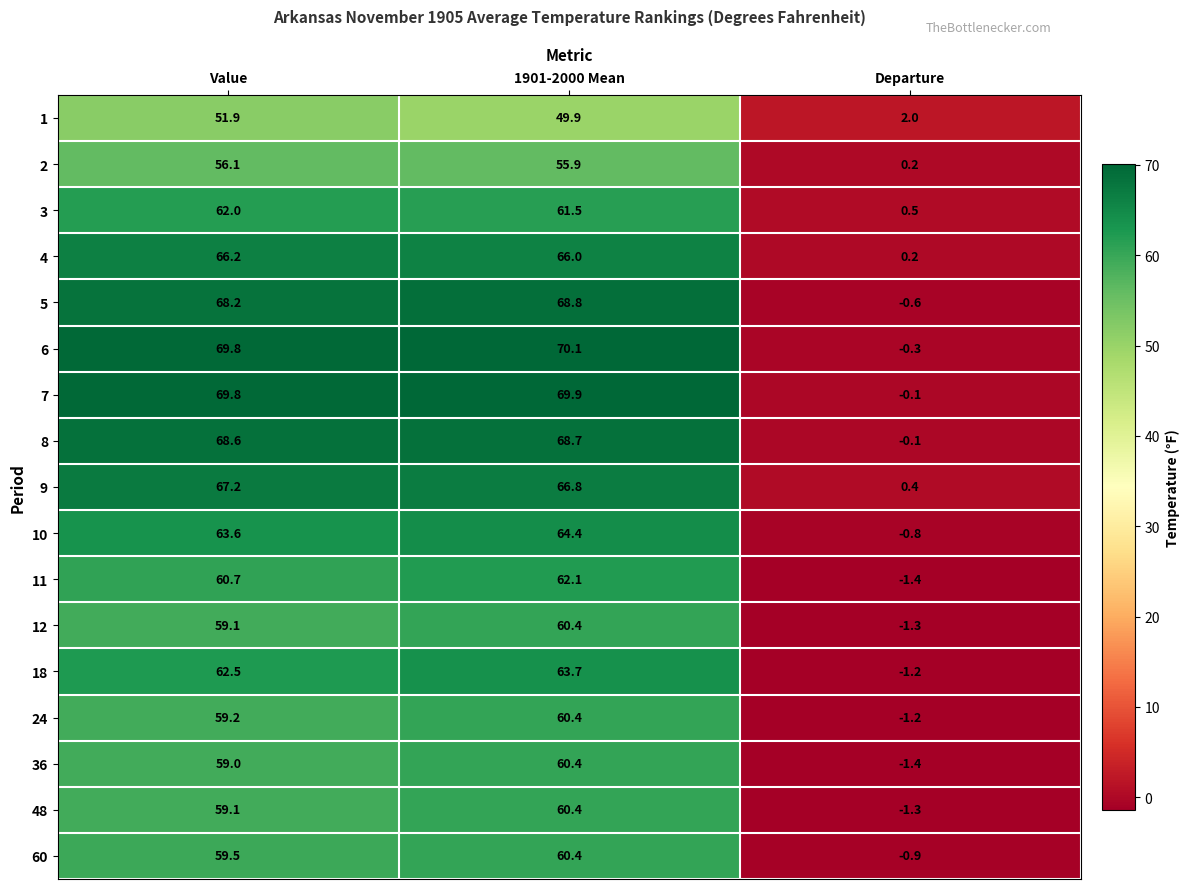

Where does the 18 series first go above 62?

Value